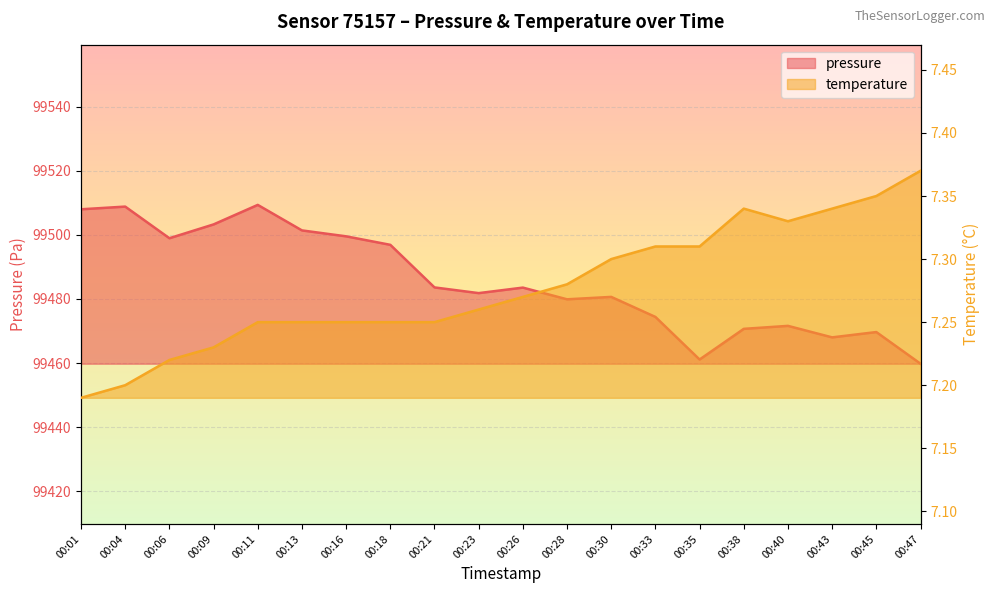

Which has a higher value, 00:35 or 00:30?

00:30